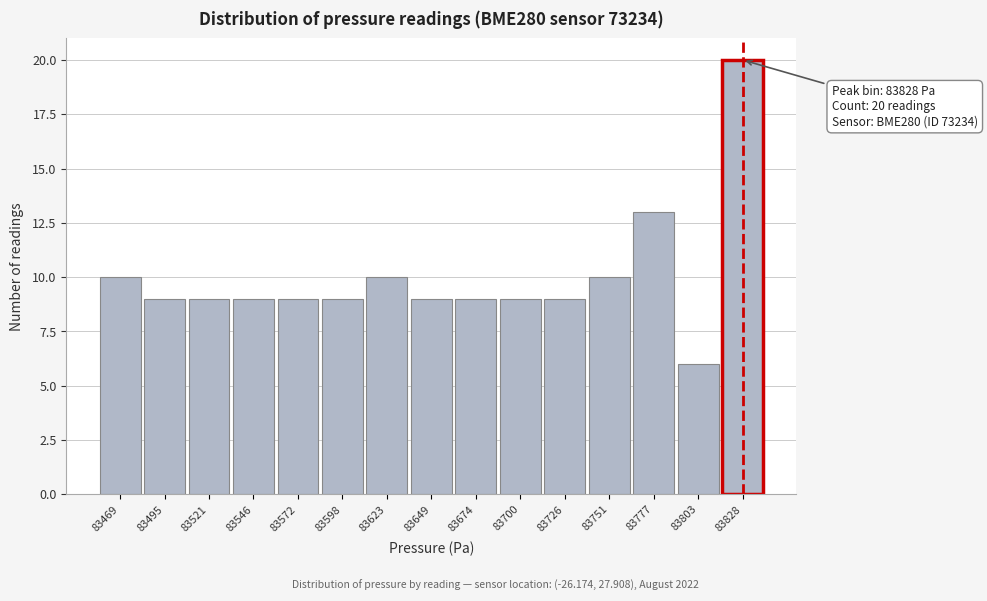

Over which range of the x-axis is the bar tallest?

83815 to 83840